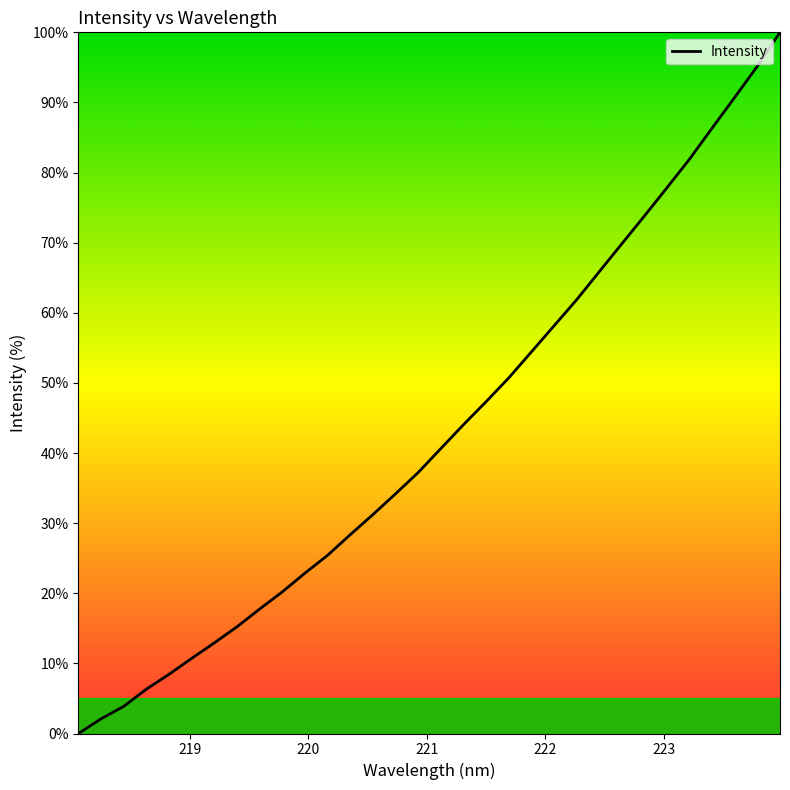

What is the greatest value displayed?

100.0